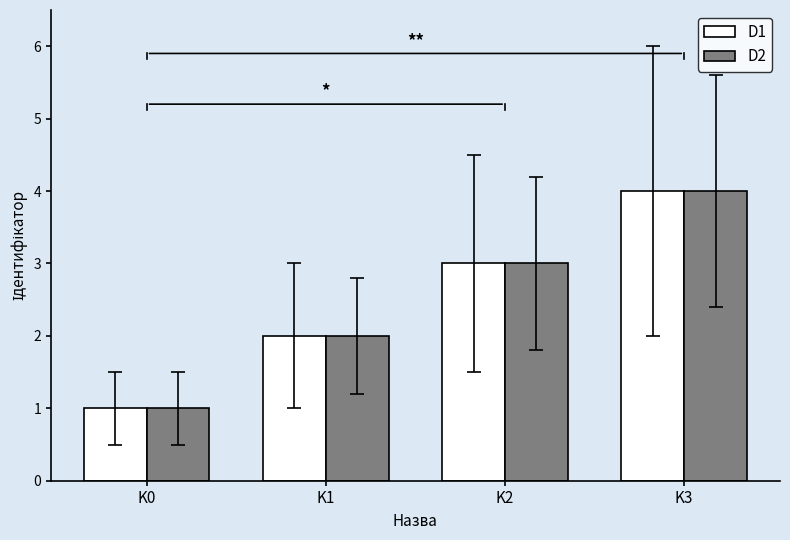

List the labels in order of D1 value, largest first.

K3, K2, K1, K0